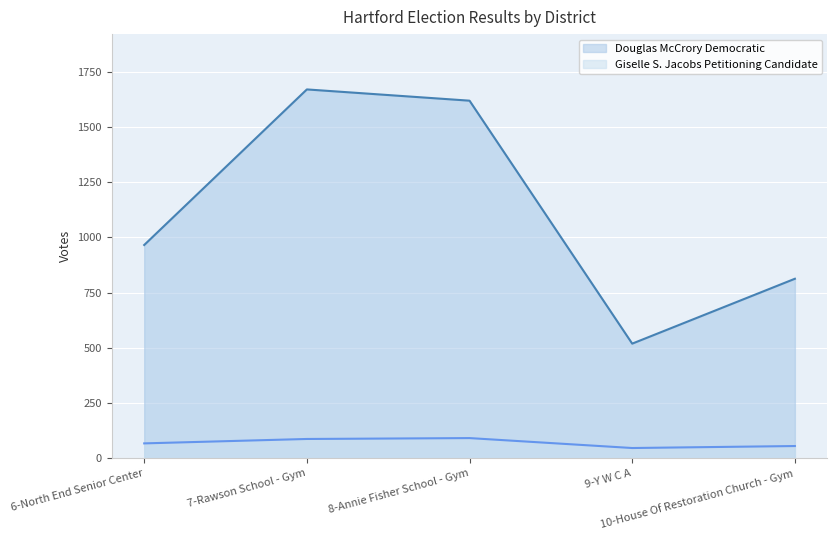

What is the smallest value displayed?

46